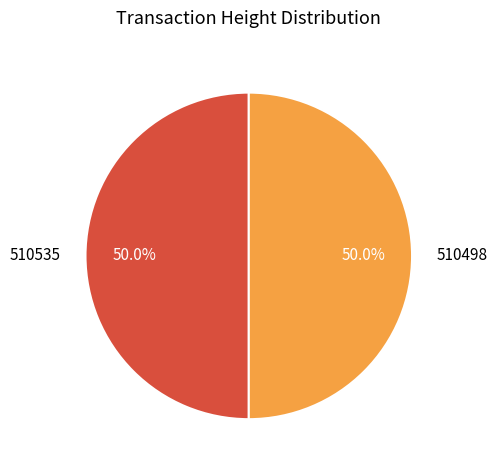

What percentage is NOT represented by 510498?

50.0%